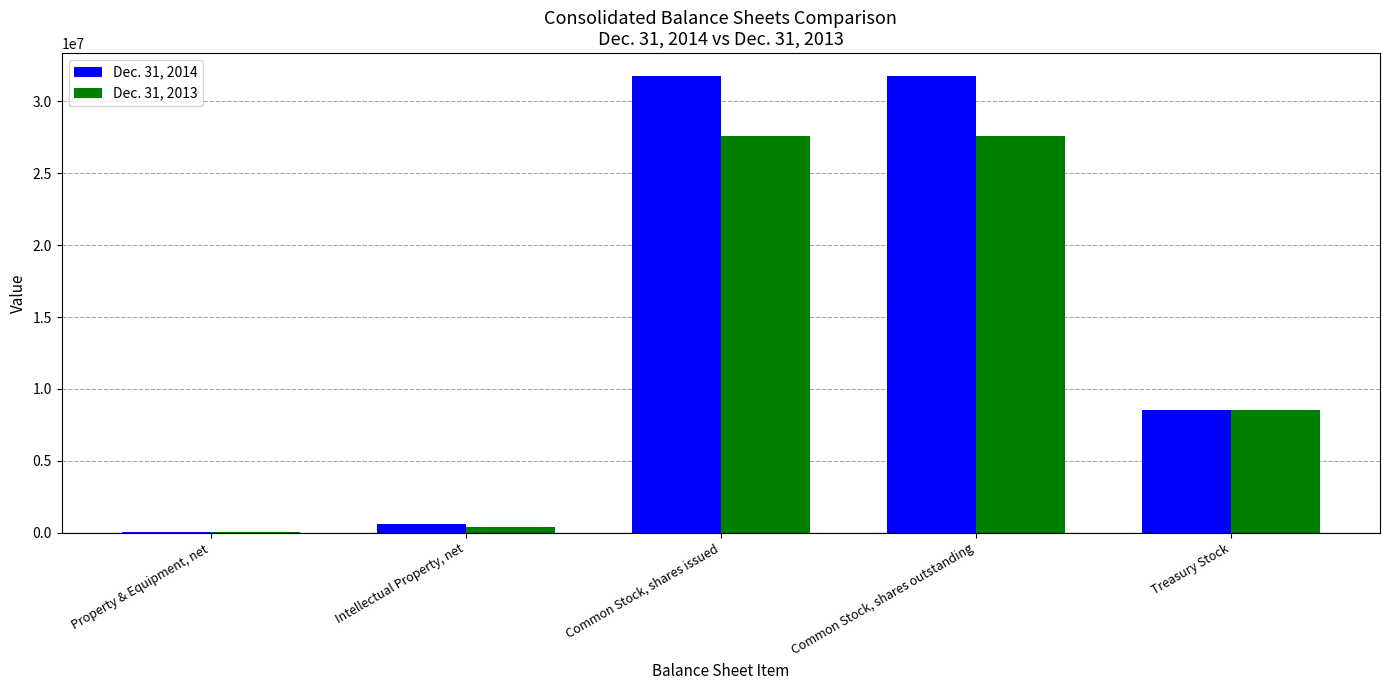

How many series are shown in this chart?

2